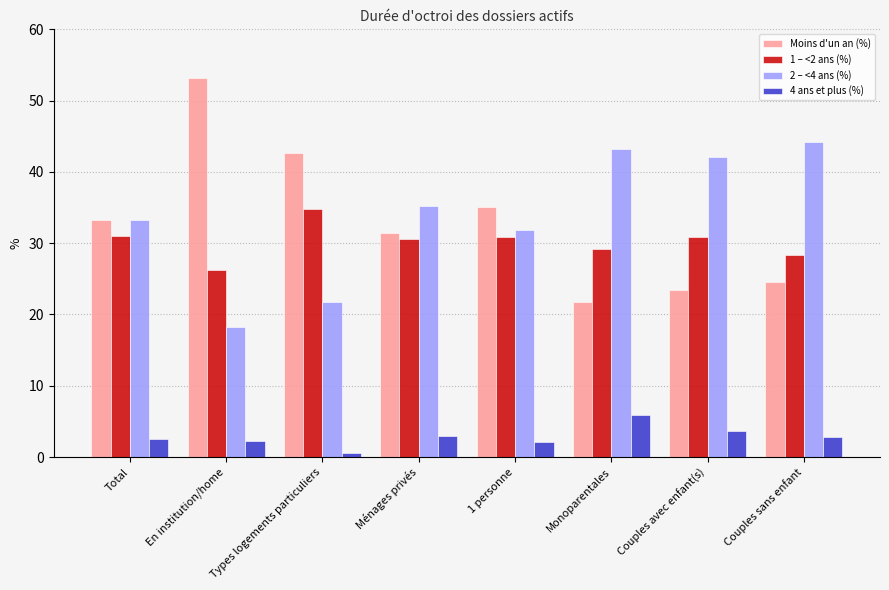

What position from the left is Couples avec enfant(s)?

7